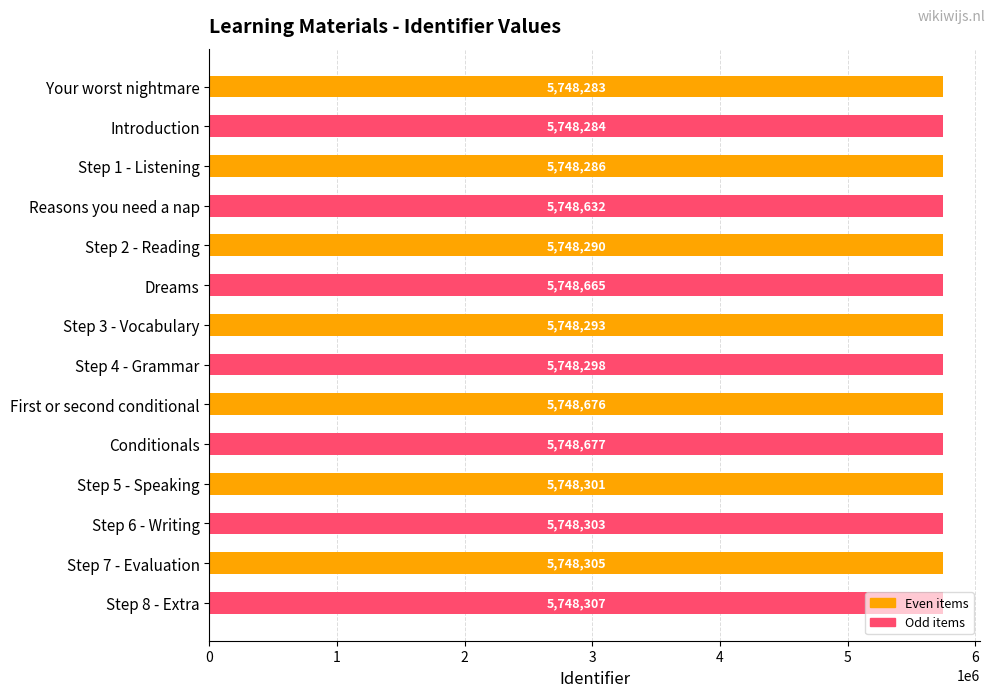

At which label is the value closest to 5748480?

Reasons you need a nap